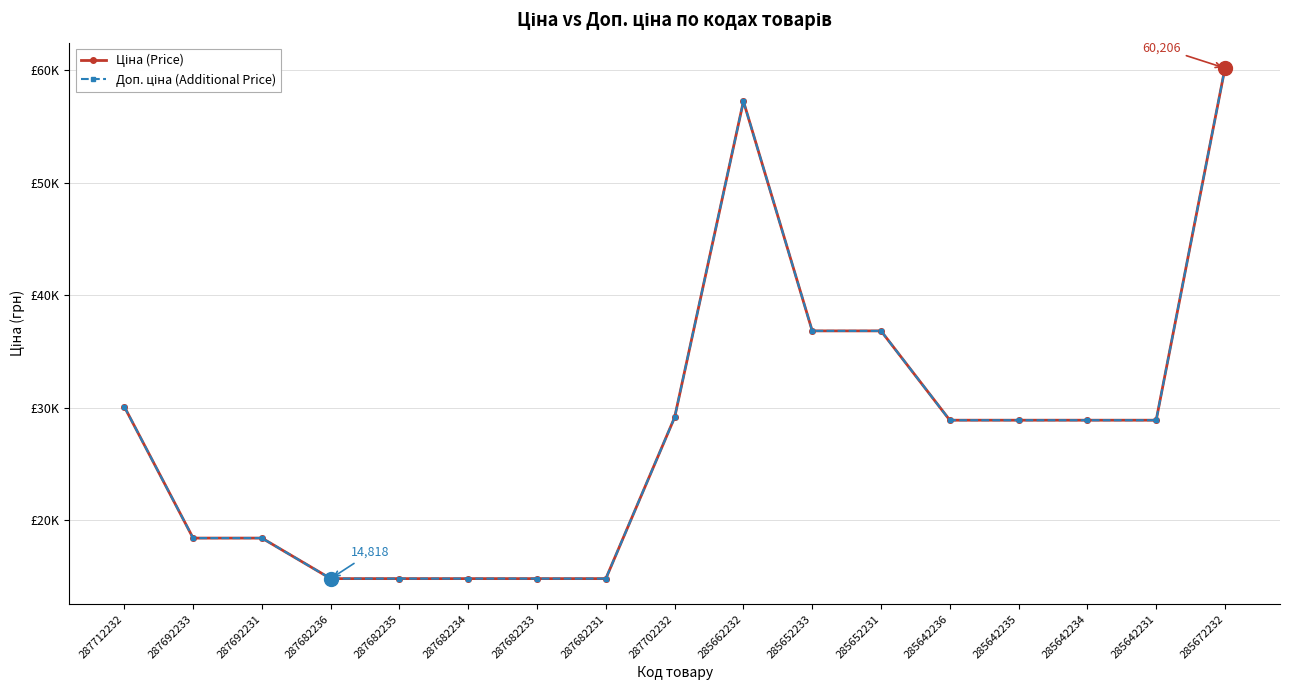

What is the lowest value of the Доп. ціна (Additional Price) series?

14817.6